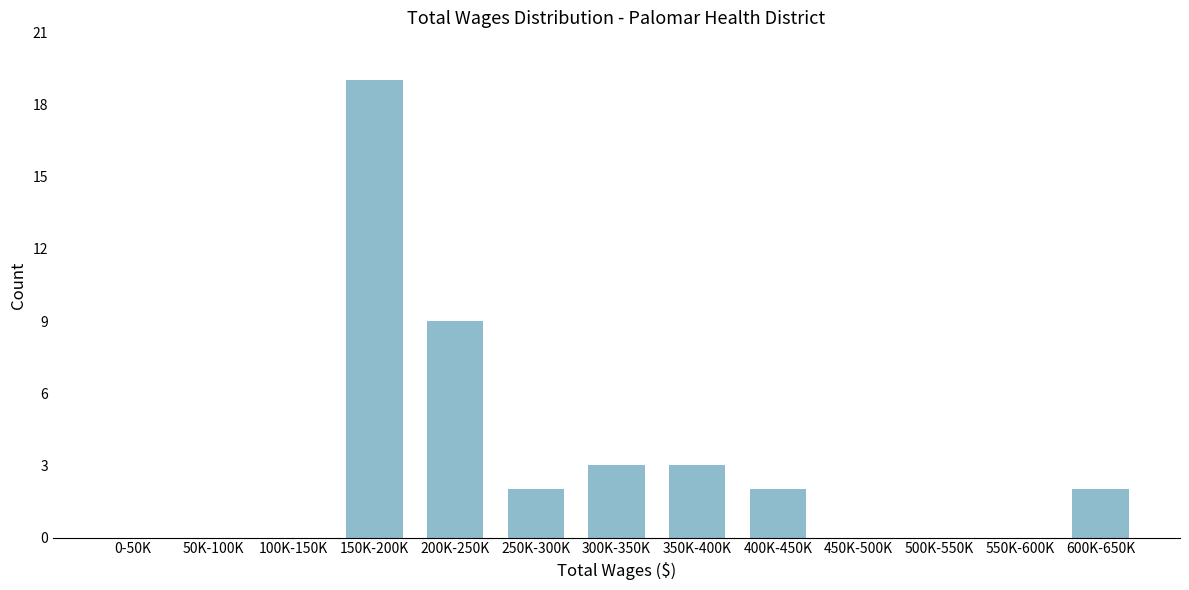

Reading left to right, extract all data points from this chart.

0-50K=0	50K-100K=0	100K-150K=0	150K-200K=19	200K-250K=9	250K-300K=2	300K-350K=3	350K-400K=3	400K-450K=2	450K-500K=0	500K-550K=0	550K-600K=0	600K-650K=2